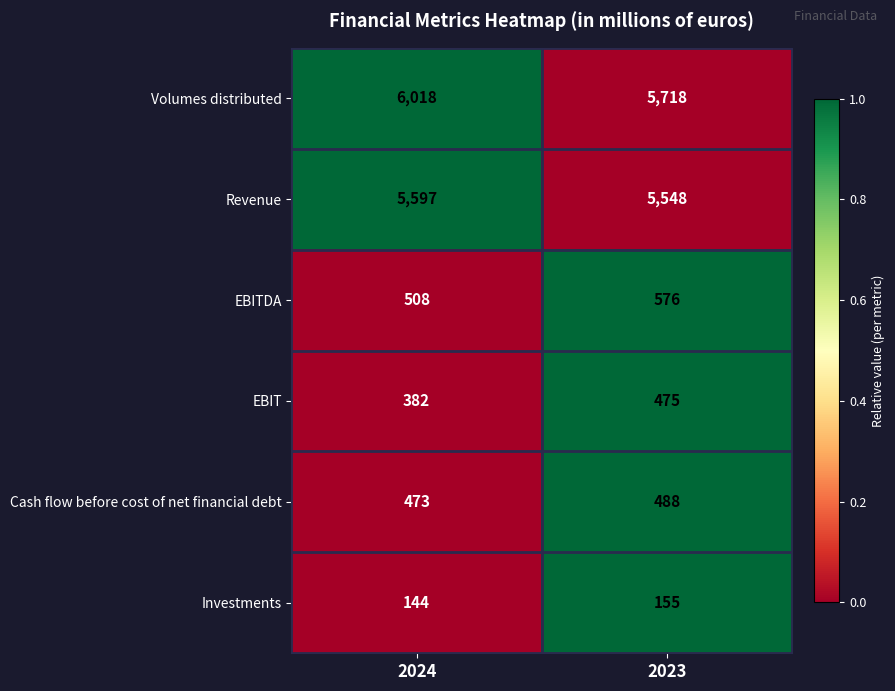

What is the difference between the maximum and minimum values in the EBITDA series?

68